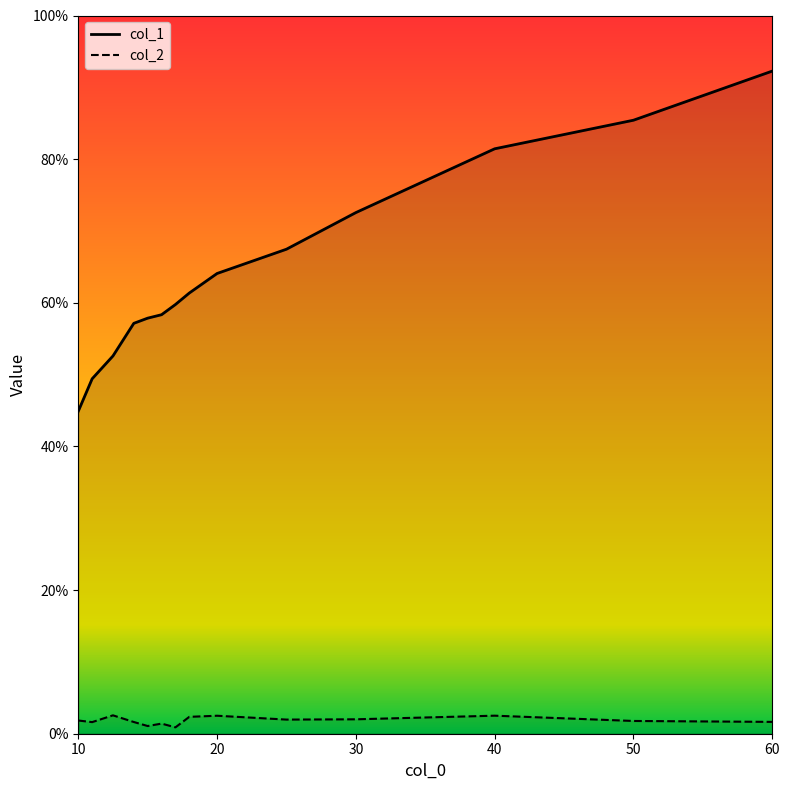

Rank the categories by col_2 value from highest to lowest.

12.5, 40, 20, 18, 30, 25, 10, 50, 60, 14, 11, 16, 15, 17